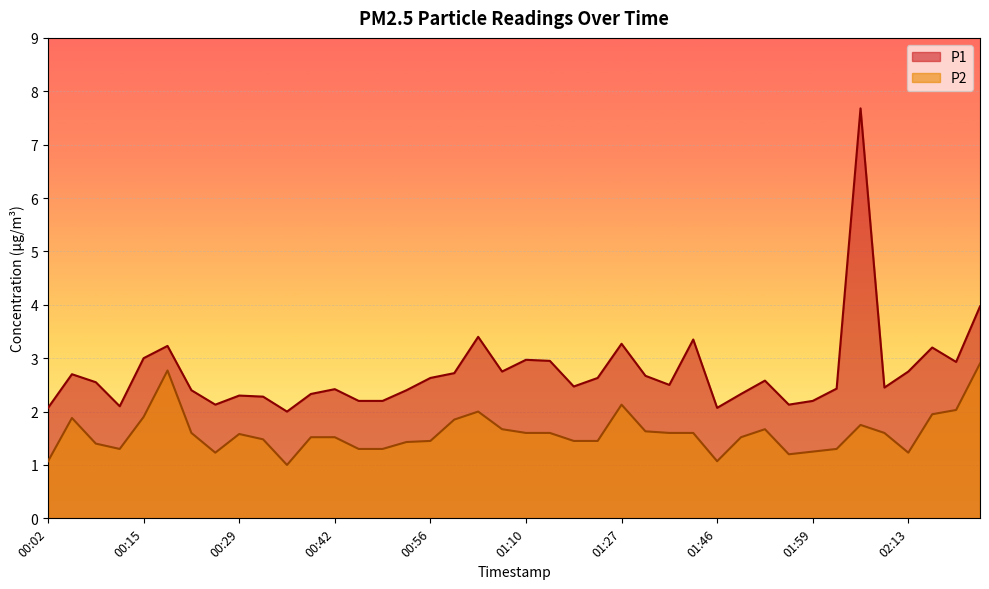

True or false: P1 has more than 1 points higher than both neighbors.

True